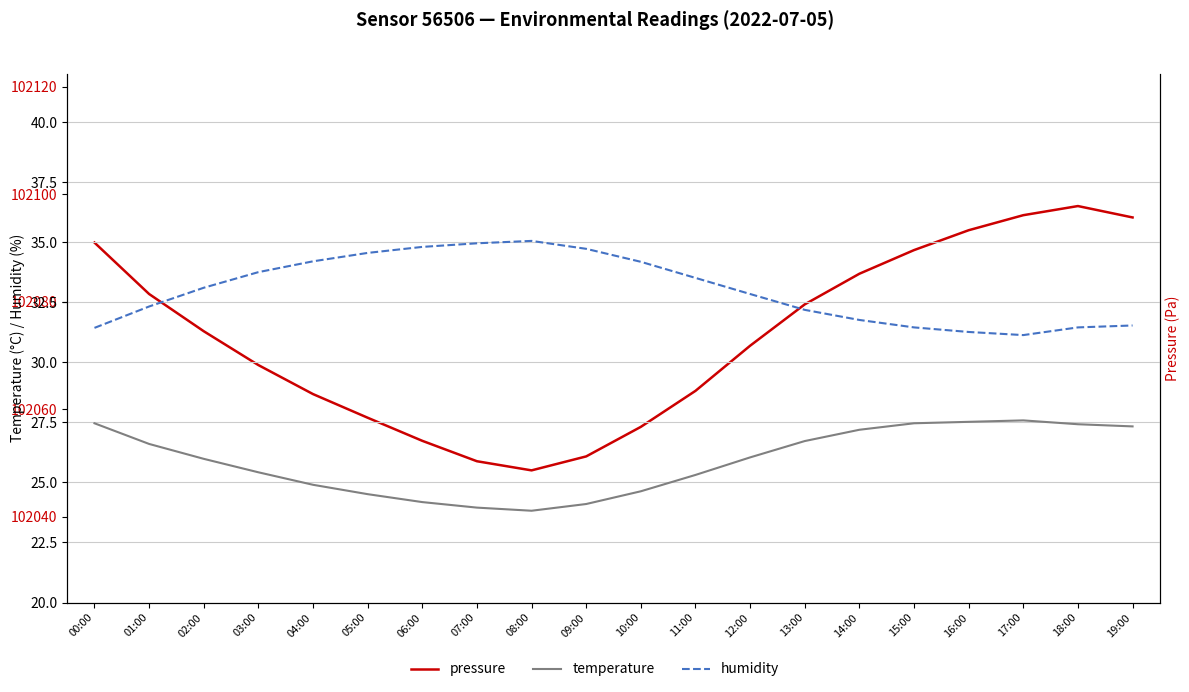

What is the difference between the maximum and minimum values in the humidity series?

3.9